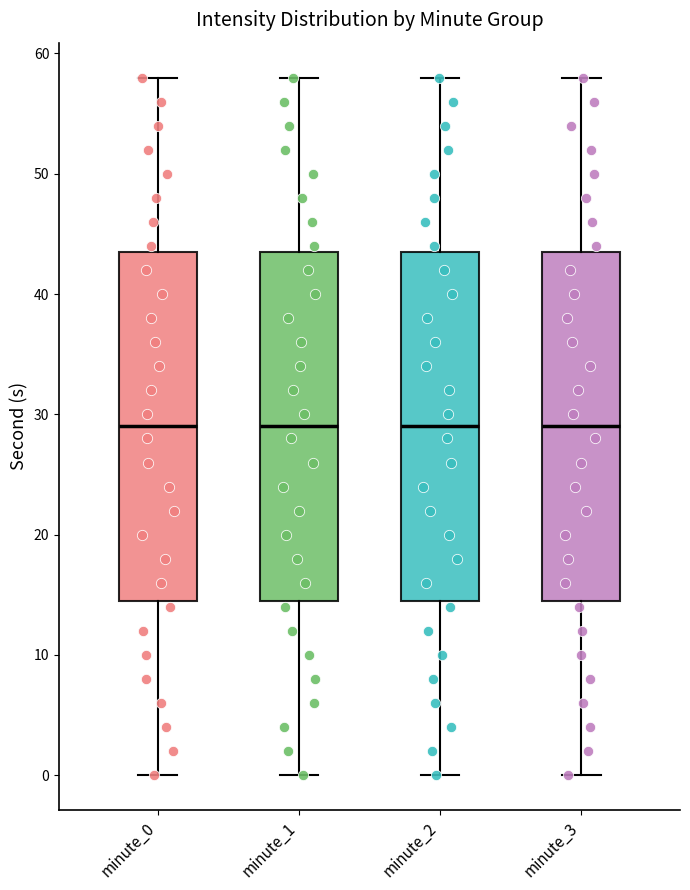

Where is the lower edge of the box for minute_0 on the y-axis? The values are not printed on the chart, so give them approximately, as read against the axis.

15